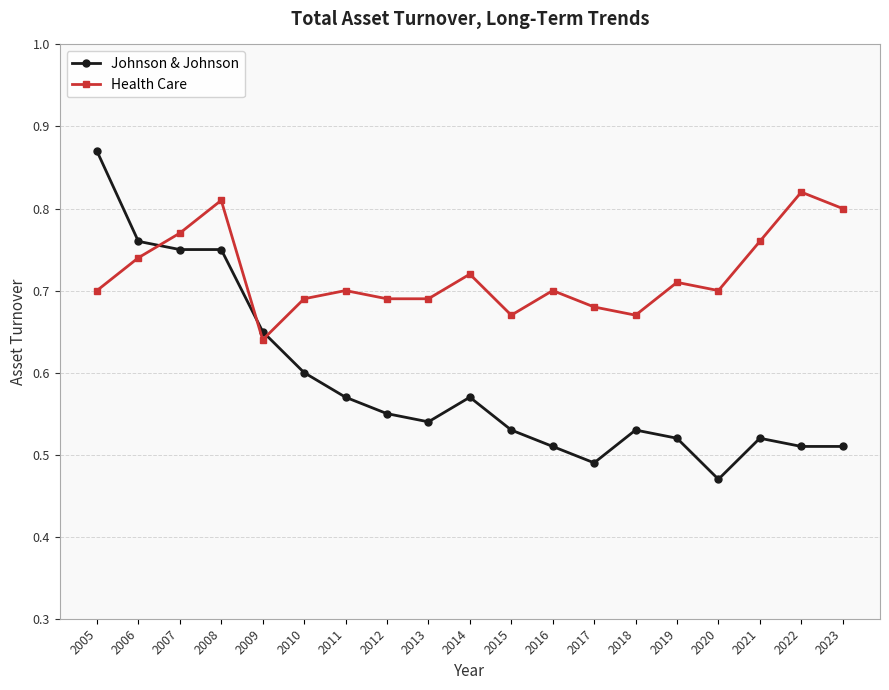

Count the number of categories in the chart.

19